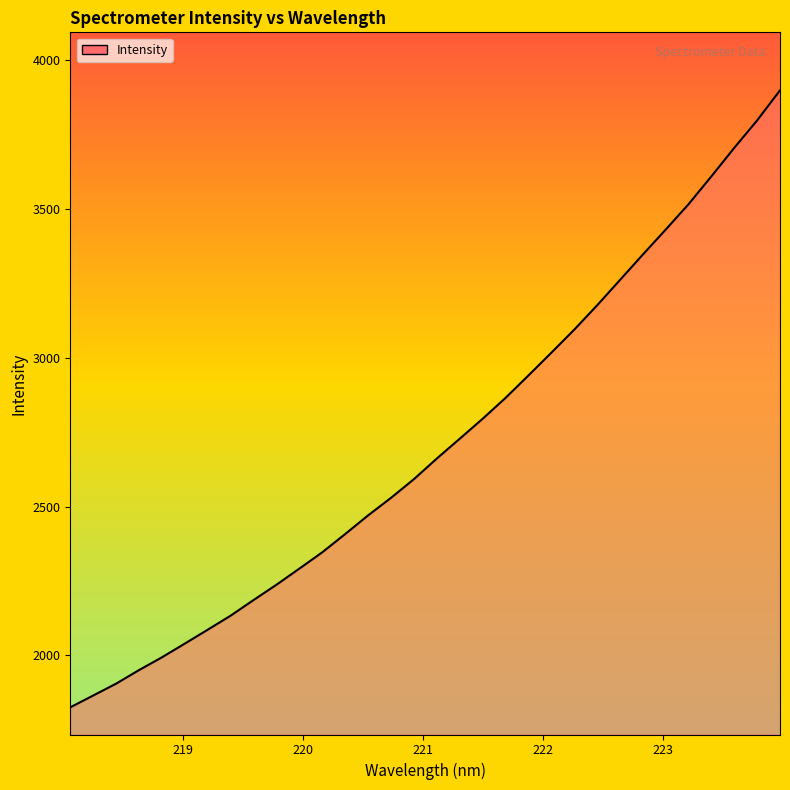

What is the smallest value displayed?

1825.5